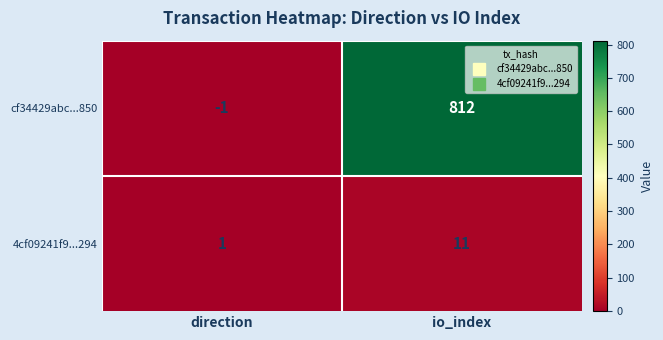

List the series in order of their overall mean, highest first.

cf34429abc...850, 4cf09241f9...294